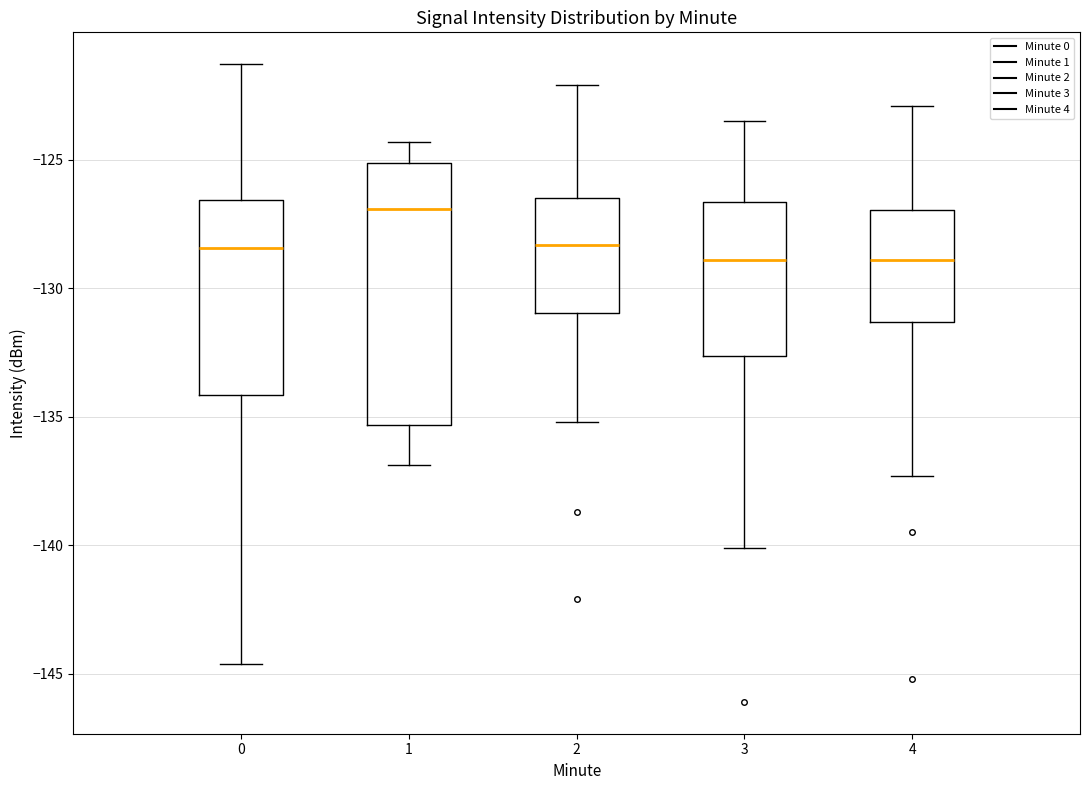

Where is the upper edge of the box at x = 2 on the y-axis? The values are not printed on the chart, so give them approximately, as read against the axis.

-126.5